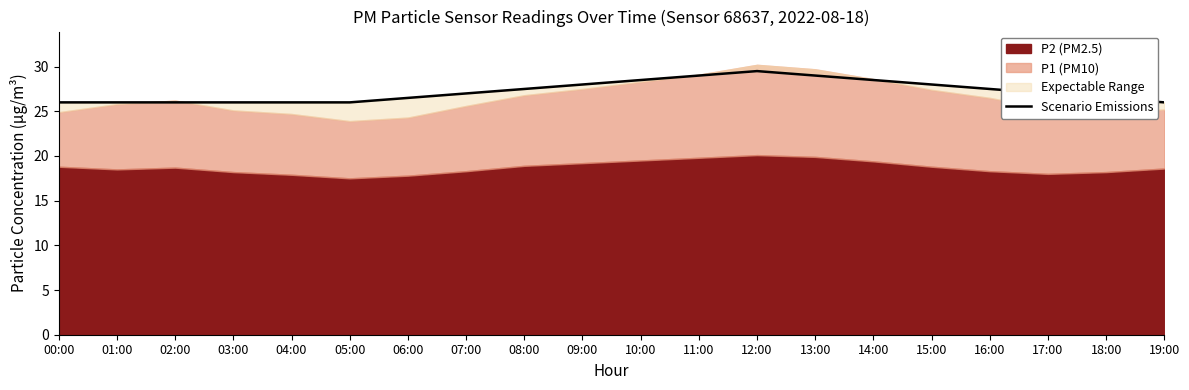

Reading left to right, transcribe all the data shown in this chart.

00:00=26.0	01:00=26.0	02:00=26.0	03:00=26.0	04:00=26.0	05:00=26.0	06:00=26.5	07:00=27.0	08:00=27.5	09:00=28.0	10:00=28.5	11:00=29.0	12:00=29.5	13:00=29.0	14:00=28.5	15:00=28.0	16:00=27.5	17:00=27.0	18:00=26.5	19:00=26.0